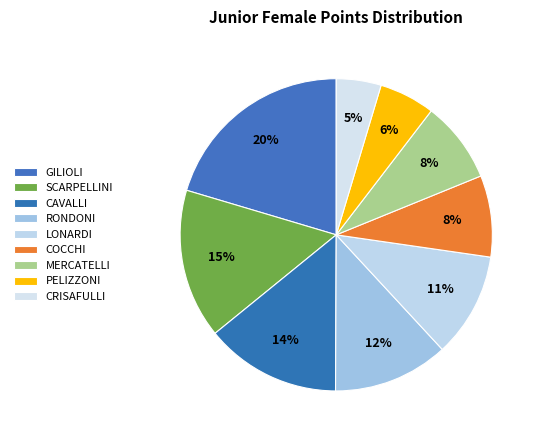

Which slice is the largest?

MARIANNA ANGELICA GILIOLI